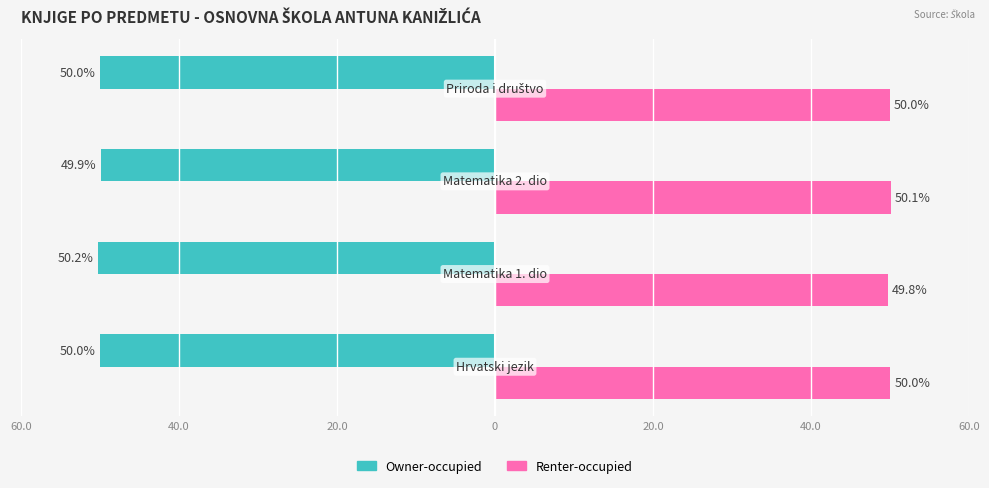

What are all the series names shown in the legend?

Owner-occupied, Renter-occupied